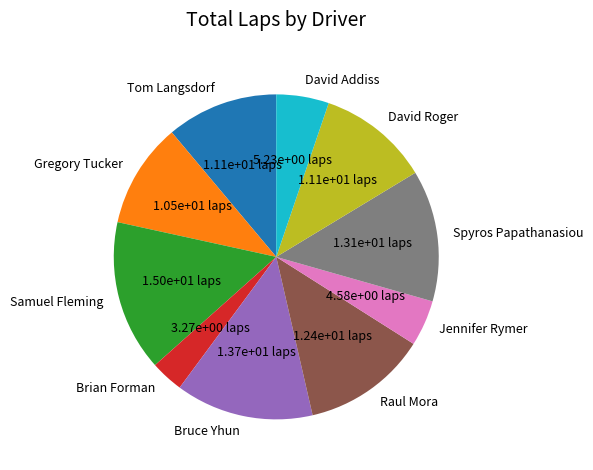

How many segments does this pie chart have?

10